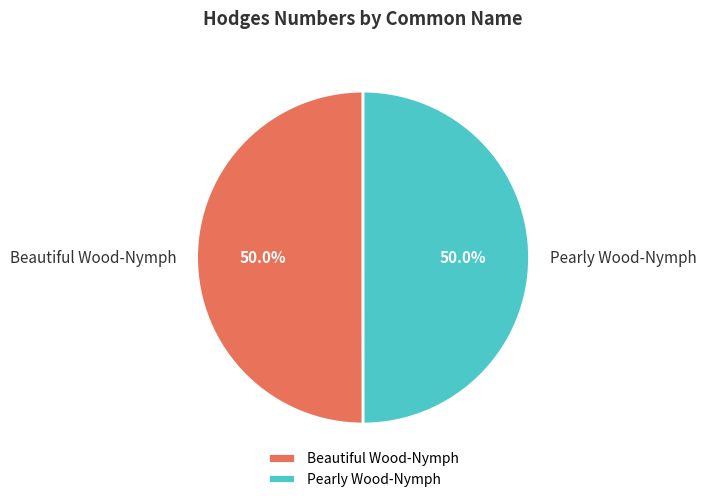

What is the total percentage of Pearly Wood-Nymph and Beautiful Wood-Nymph?

100.0%